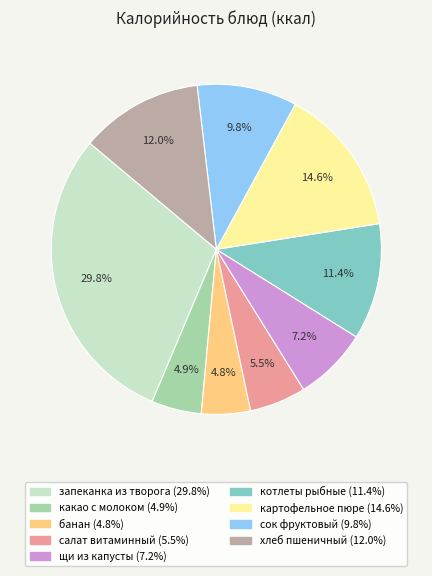

What is the ratio of the value at котлеты рыбные to the value at щи из капусты?

1.6